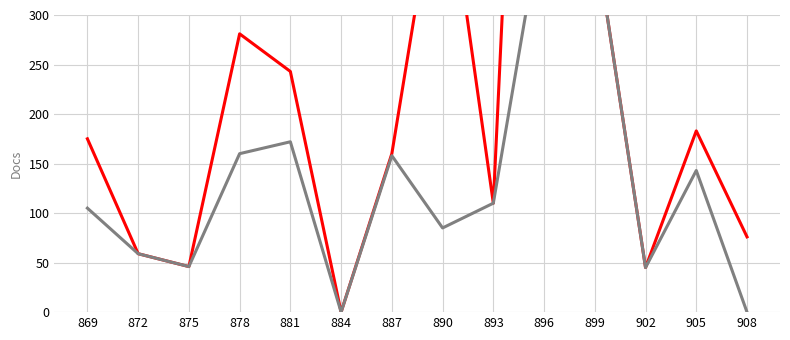

Reading left to right, transcribe all the data shown in this chart.

Total Docs. (3years): 175	59	46	281	243	0	160	473	110	1194	381	45	183	76
Citable Docs. (3years): 105	59	46	160	172	0	158	85	110	409	381	45	143	0